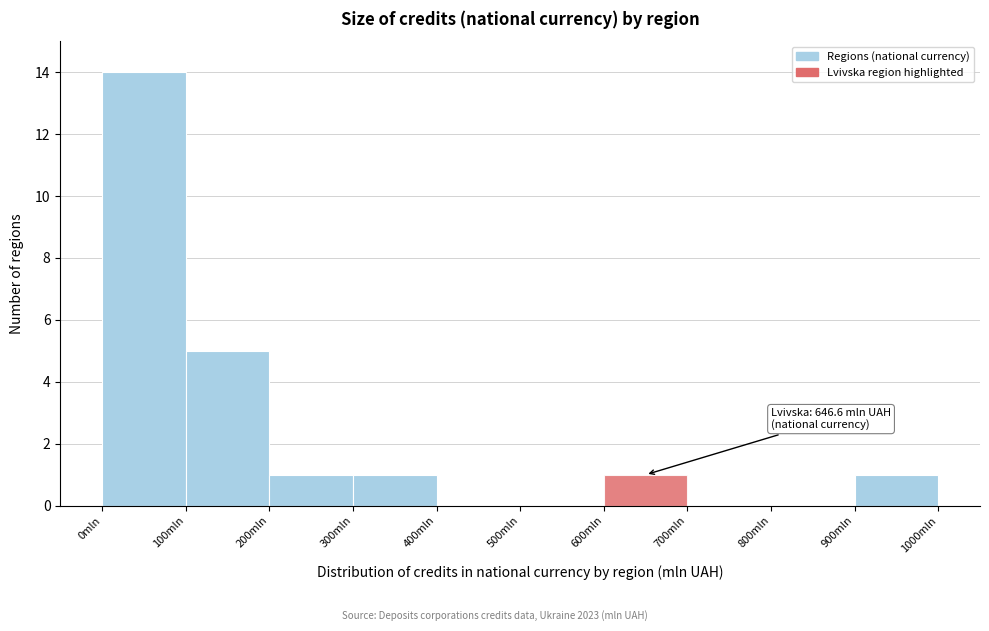

Which range on the x-axis has the tallest bar?

0 to 100